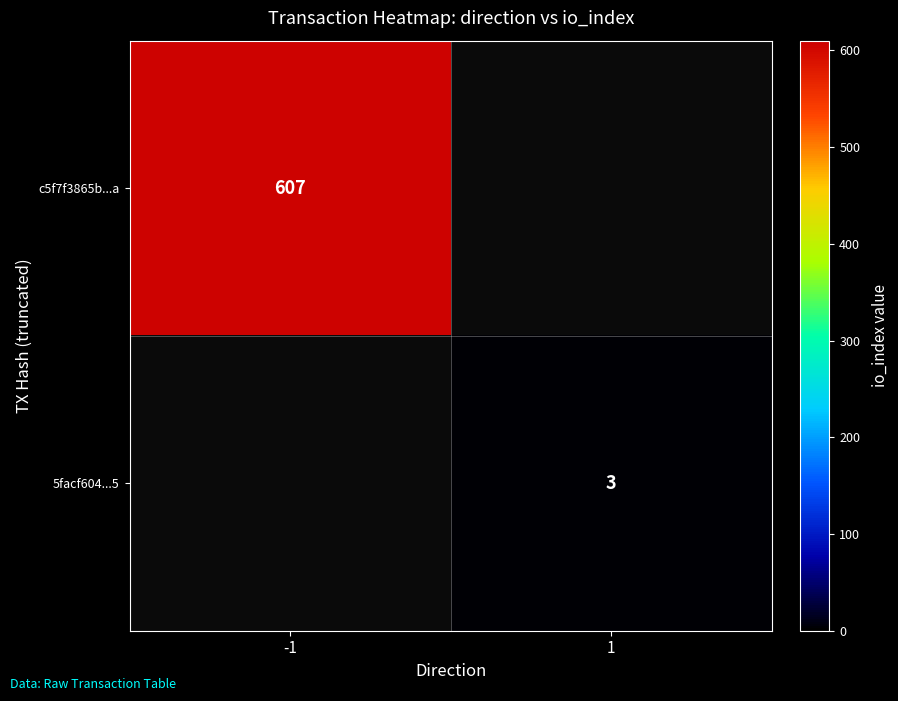

The value of 5facf604...5 at 1 is 5. True or false?

False